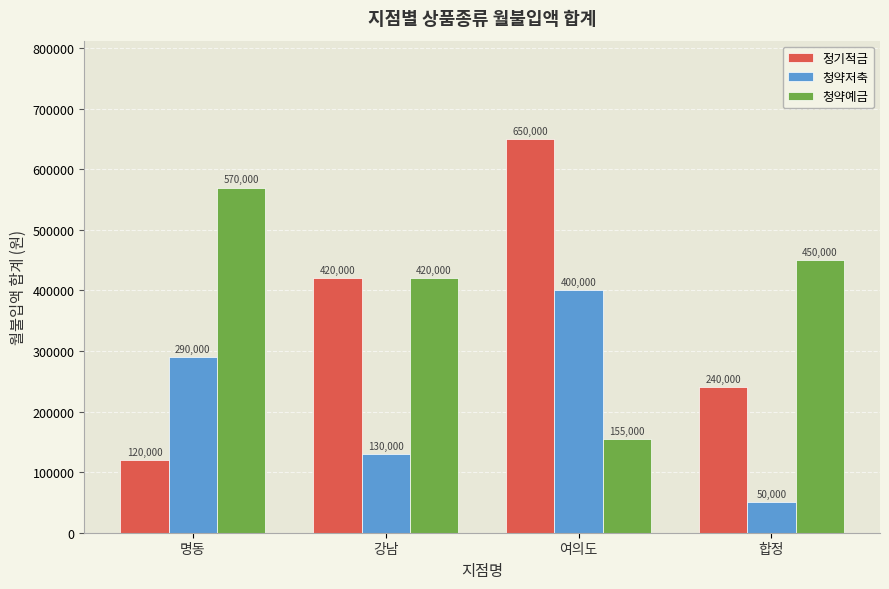

What is the difference between the 청약예금 values at 합정 and 명동?

120000